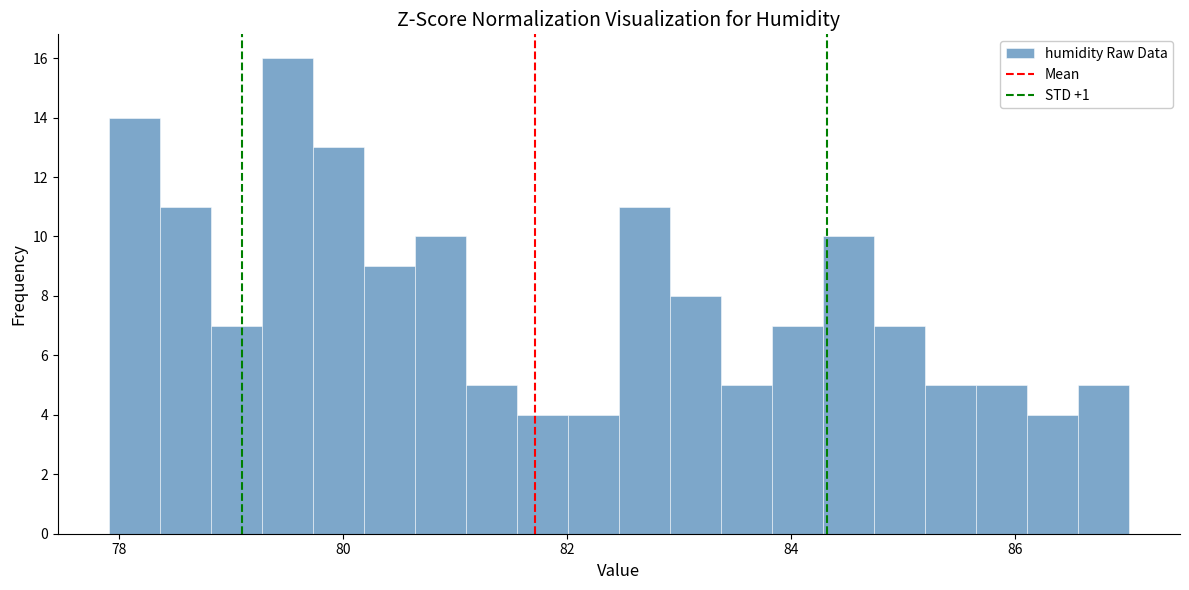

Read against the x-axis, roughly where is the centre of the tallest bar?

79.6